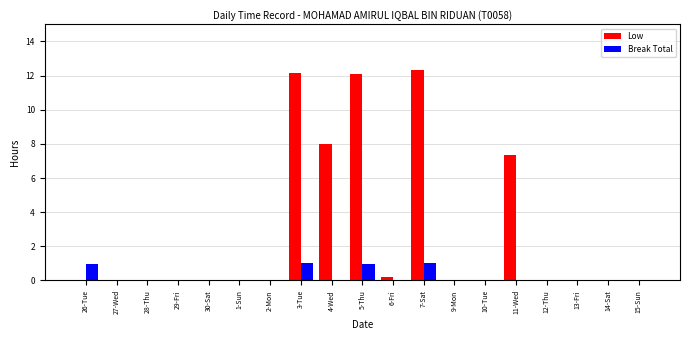

Which series has the largest total across all categories?

Low